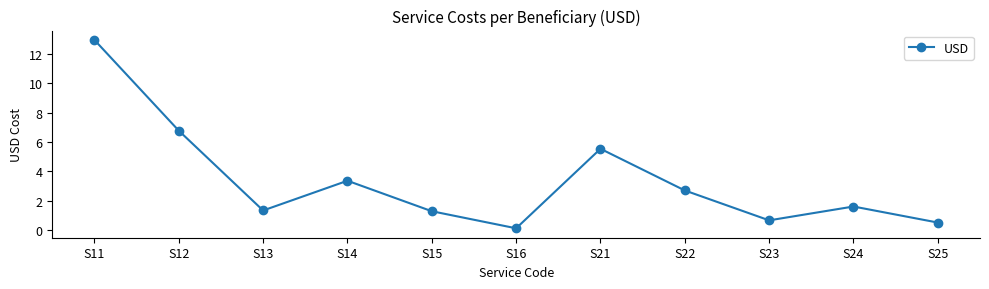

What is the sum of the values at S13 and S15?

2.7